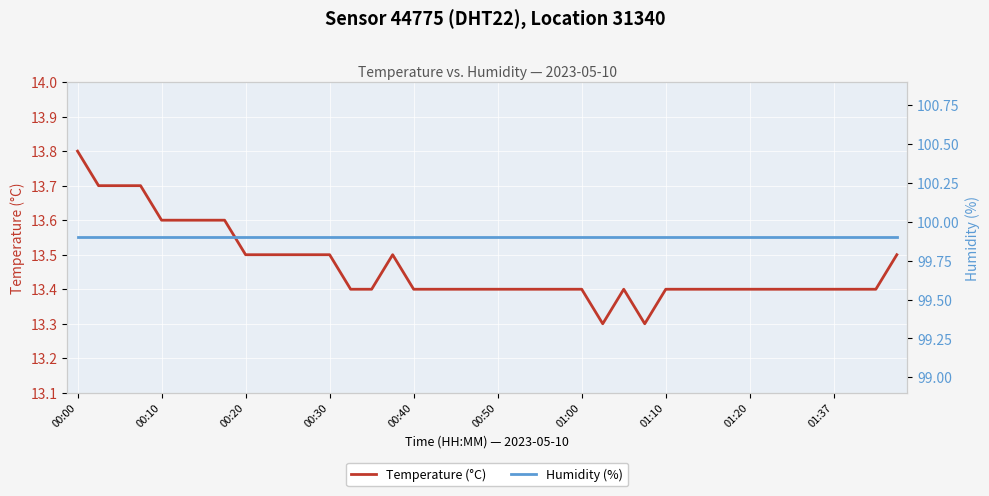

True or false: Temperature (°C) and Humidity (%) cross at least once.

False